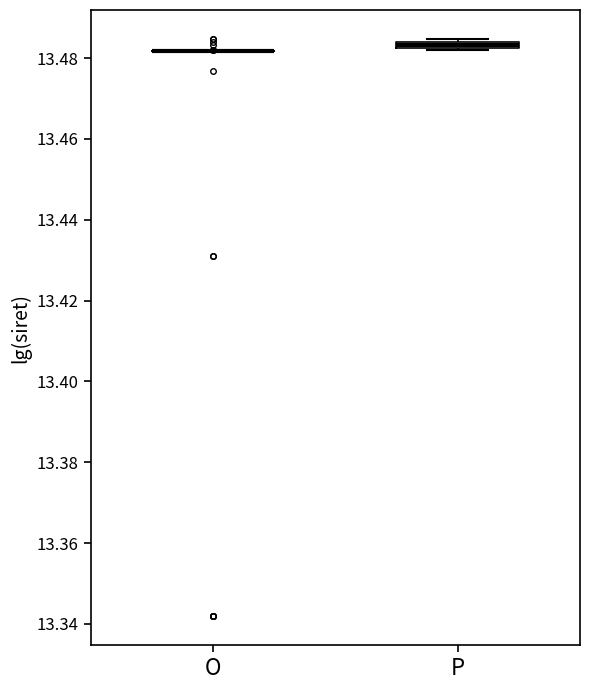

Where is the lower edge of the box for P on the y-axis? The values are not printed on the chart, so give them approximately, as read against the axis.

13.482